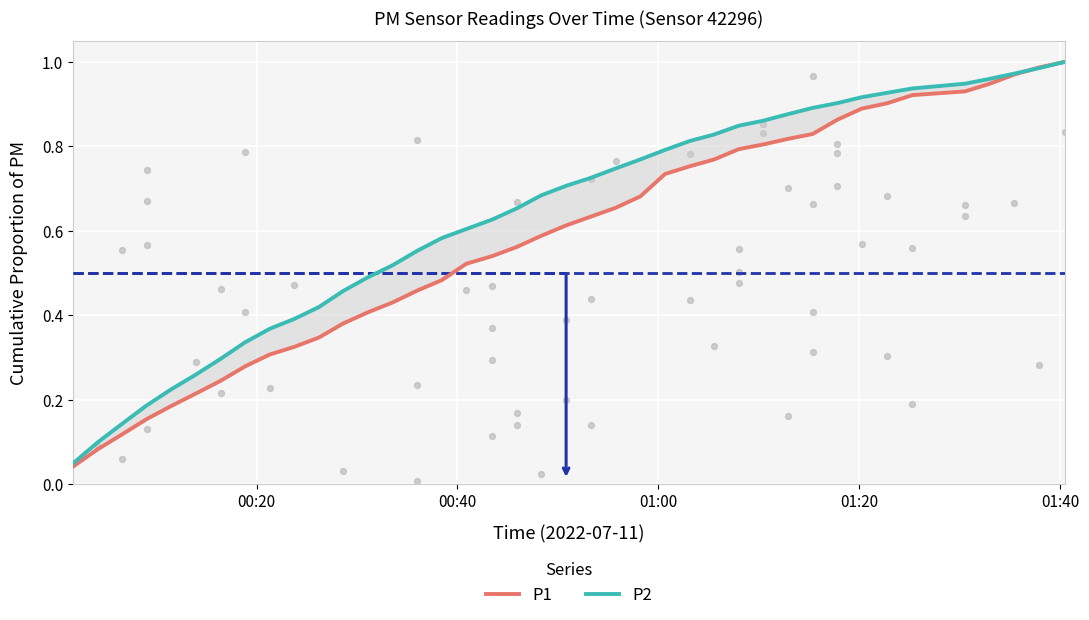

At how many categories does at least one series exceed 0?

40